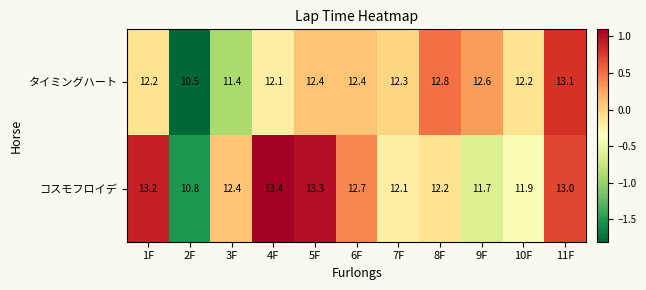

Read the コスモフロイデ value at 10F.

11.9